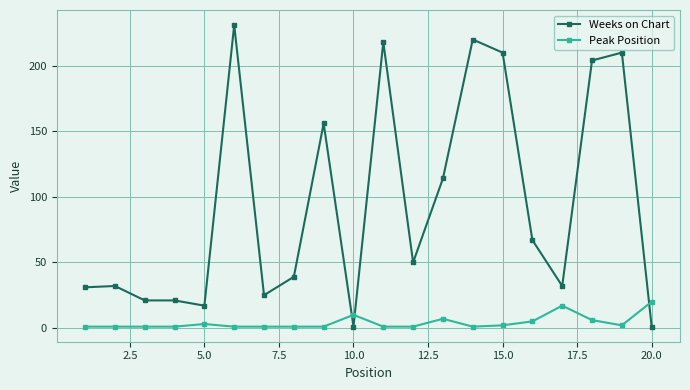

Does the chart display data point markers on the line(s)?

Yes